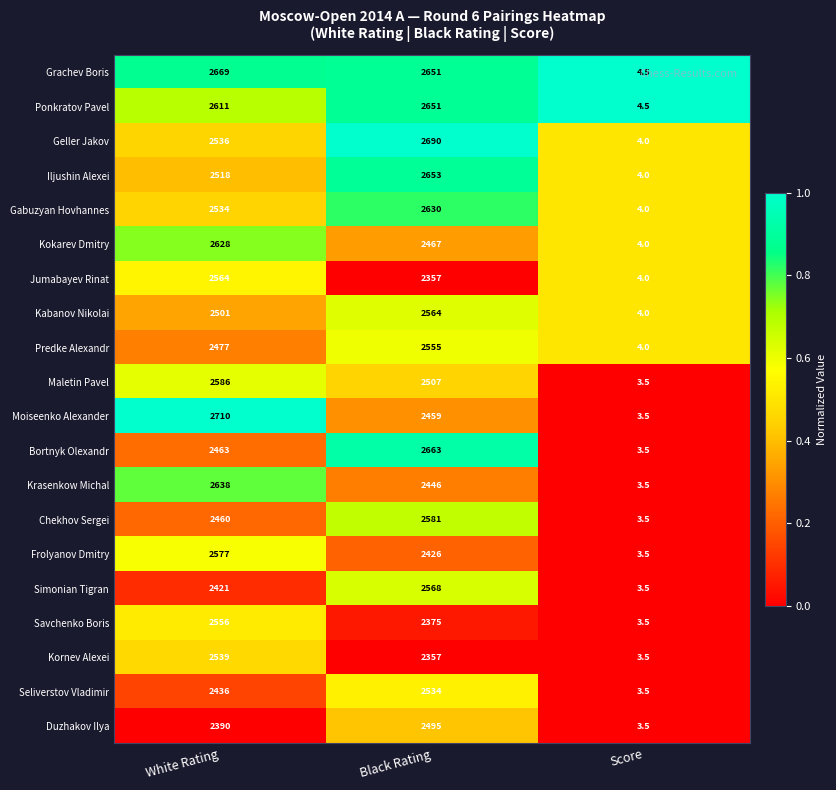

What is the difference between the maximum and second lowest values in the Predke Alexandr series?

78.0